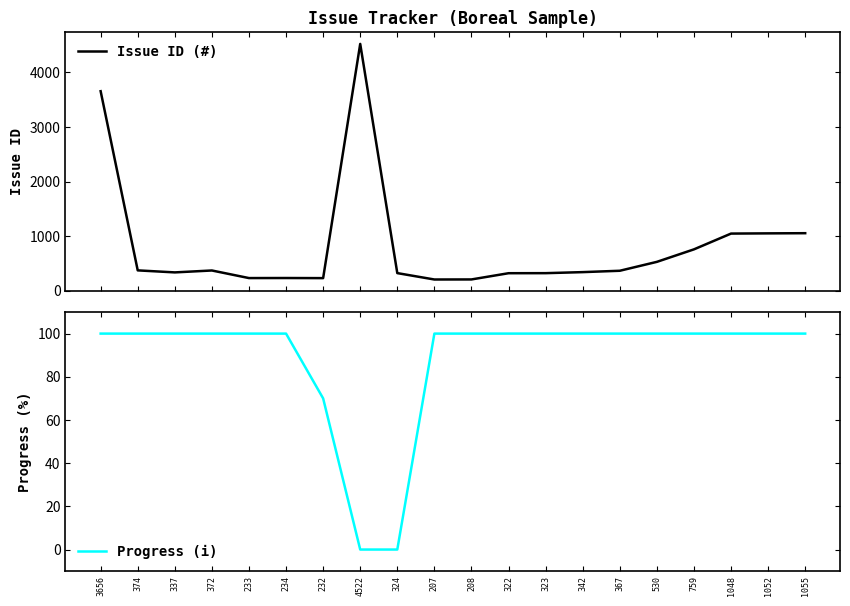

How many lines are shown in the chart?

2